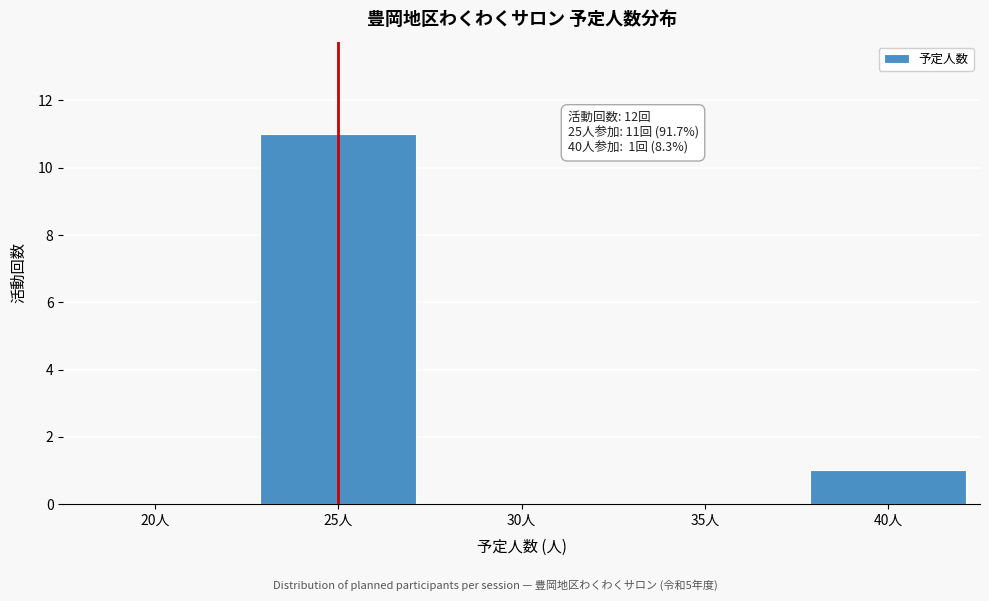

Reading right to left, transcribe all the data shown in this chart.

40人=1	35人=0	30人=0	25人=11	20人=0